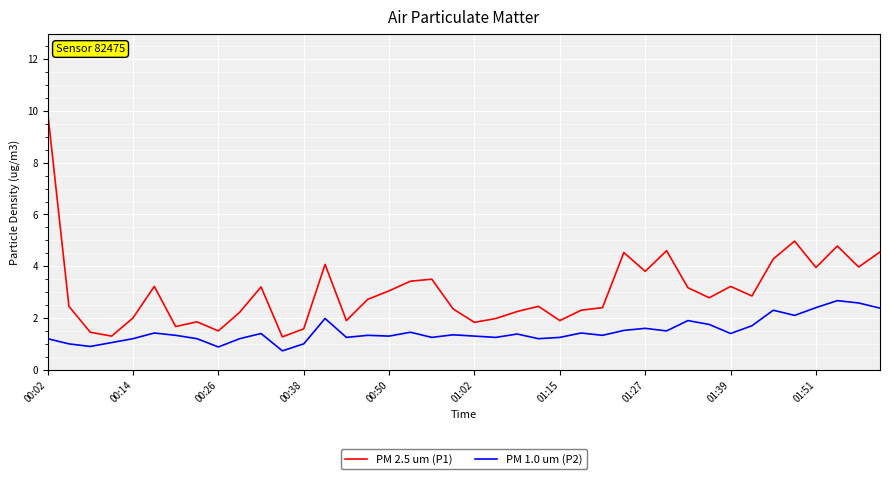

Does the chart have visible grid lines?

Yes